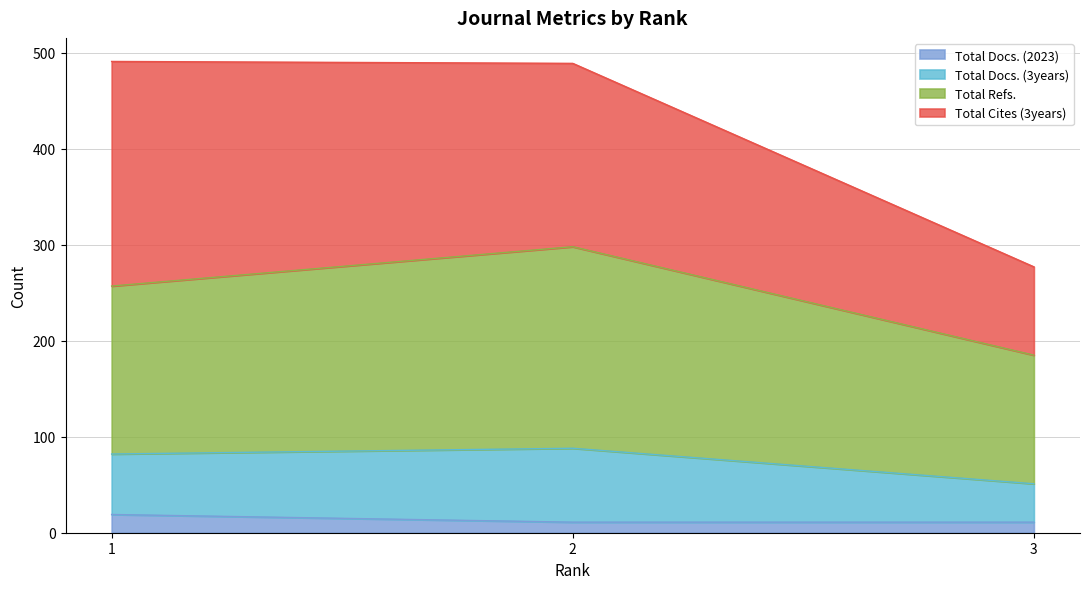

At which label is Total Docs. (2023) closest to 15?

1